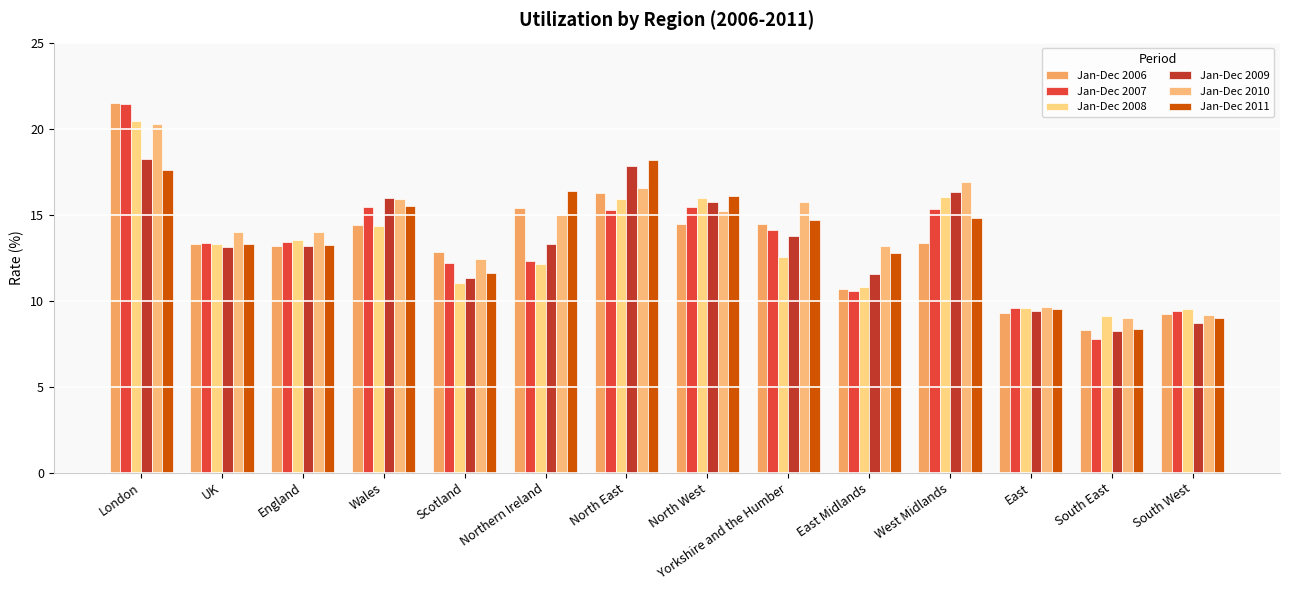

Rank the series at North West from highest to lowest value.

Jan-Dec 2011, Jan-Dec 2008, Jan-Dec 2009, Jan-Dec 2007, Jan-Dec 2010, Jan-Dec 2006